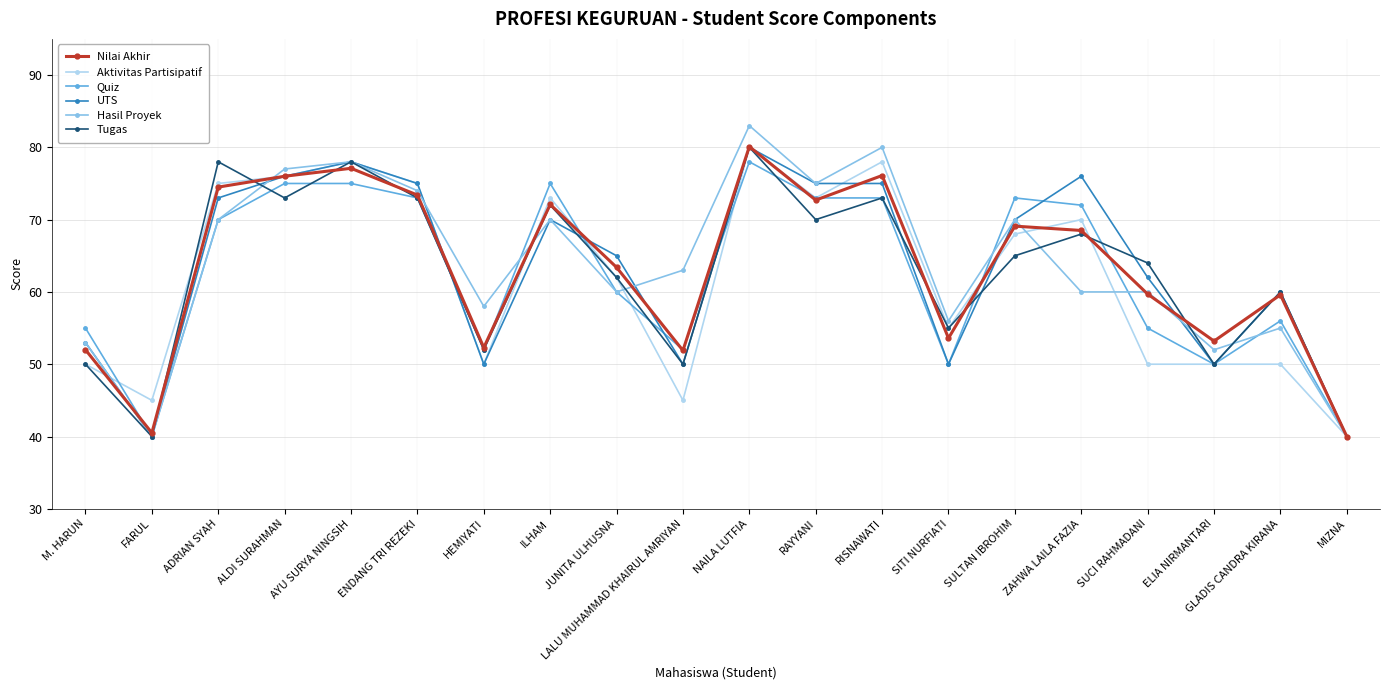

What is the total value across all series at FARUL?

245.5